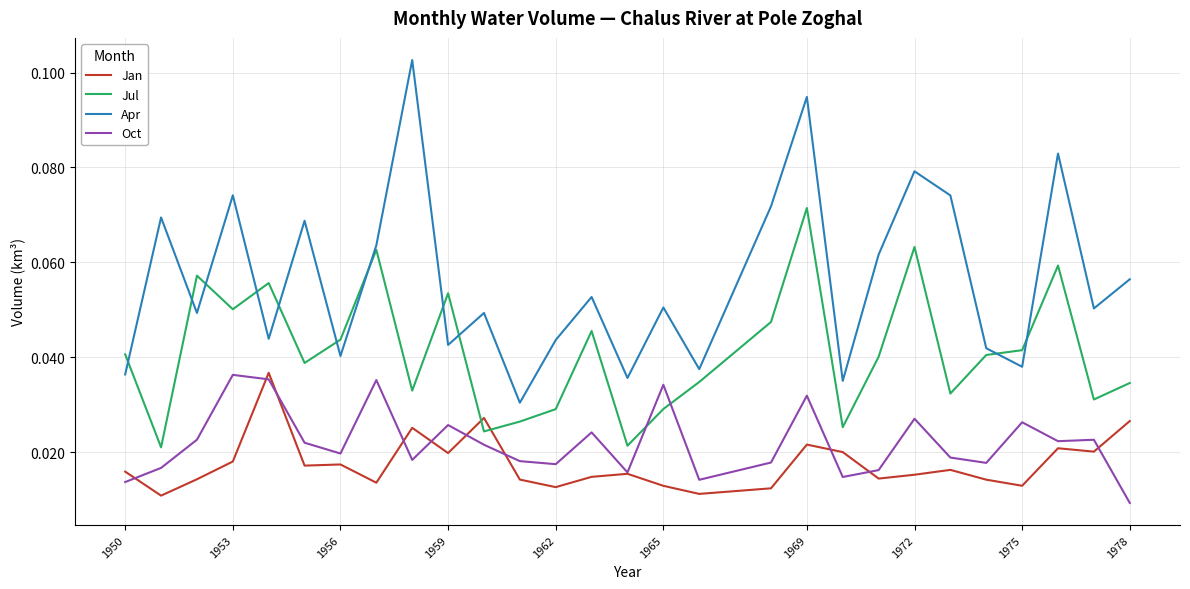

True or false: Oct and Apr intersect in this chart.

False